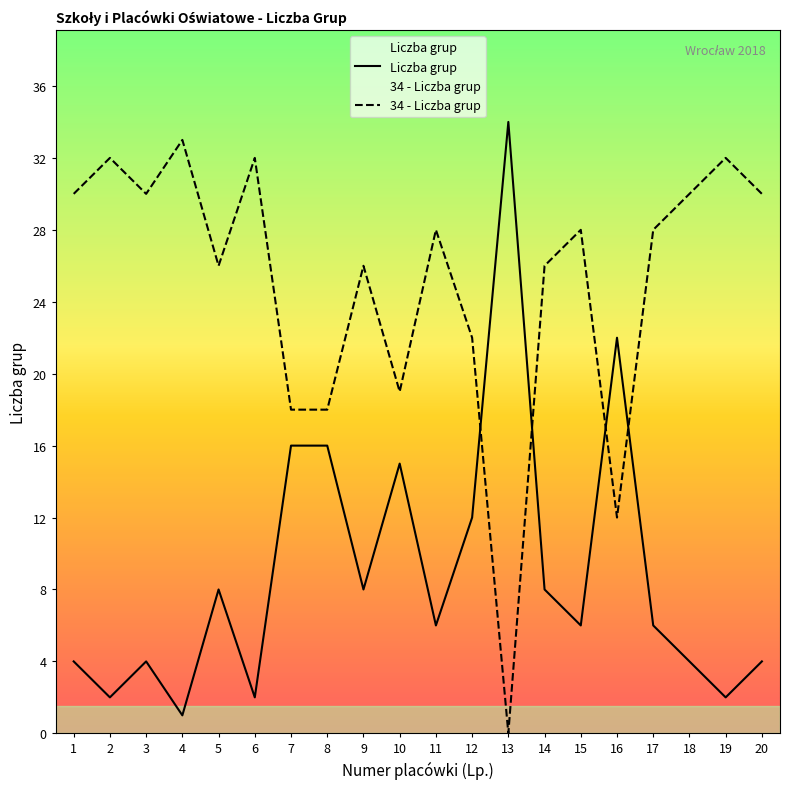

How many interior local valleys (lower than both neighbors) does the data have?

7